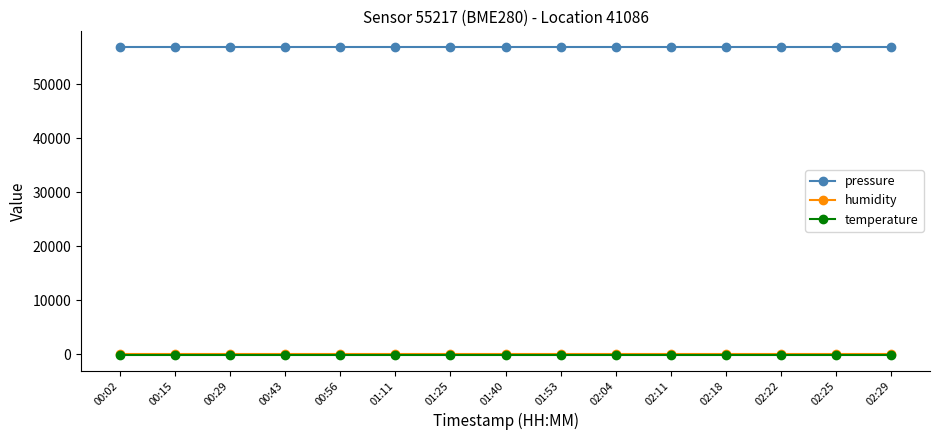

The value of pressure at 02:11 is 80786.5. True or false?

False